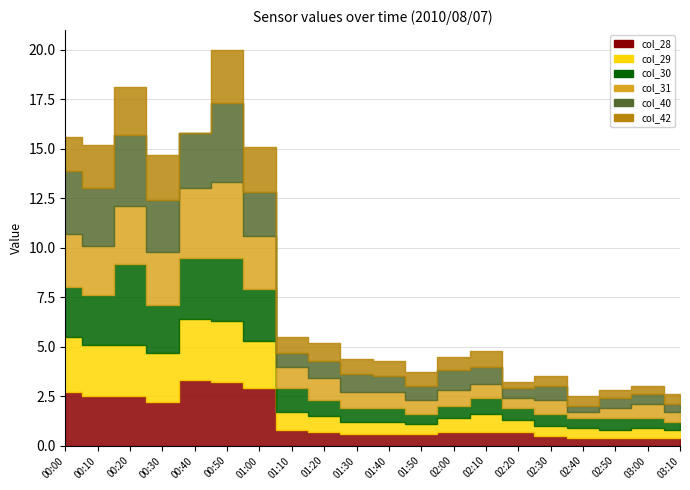

What is the minimum value shown in the chart?

0.3